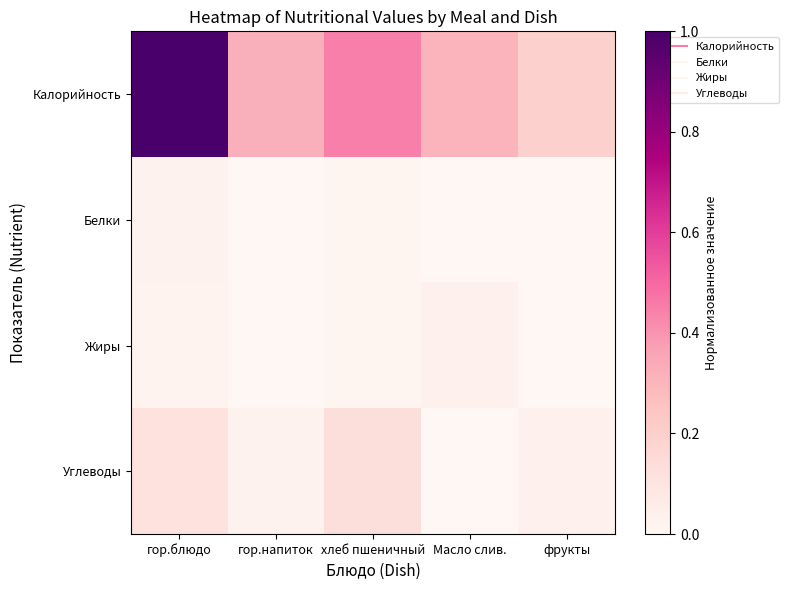

Which has a higher value, Масло слив. or фрукты?

Масло слив.